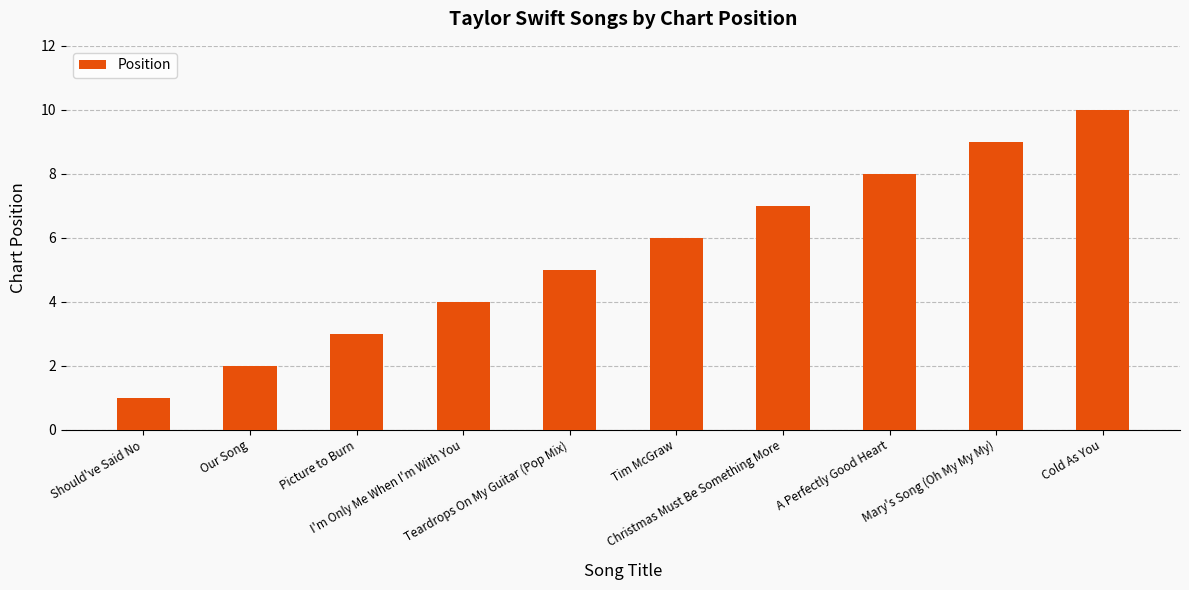

At which label is the value closest to 5?

Teardrops On My Guitar (Pop Mix)